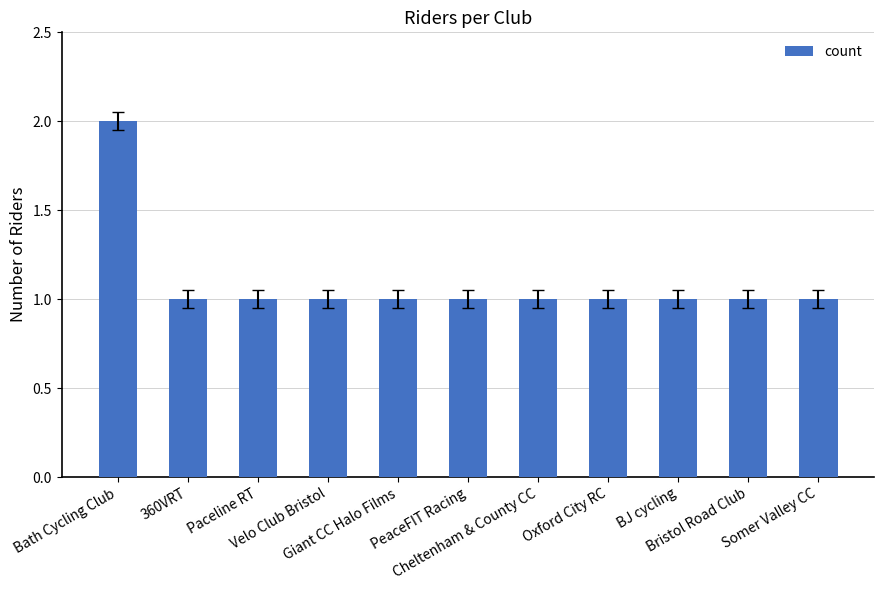

How many series are shown in this chart?

1